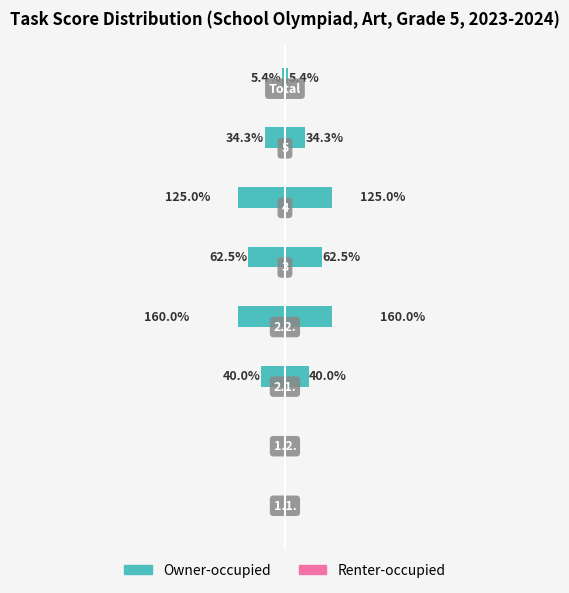

At how many categories does at least one series exceed 39?

4